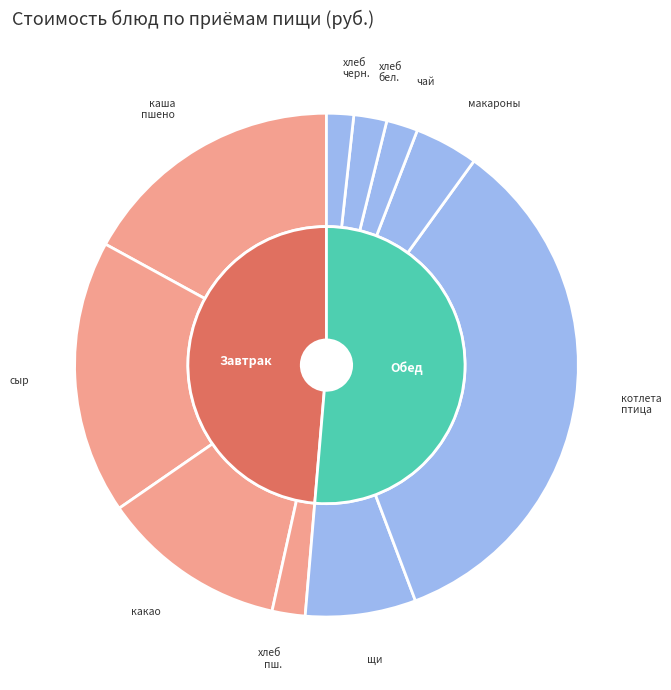

Approximately how many times larger is the value at чай с сахаром compared to котлета рубленная(птица)?

0.1